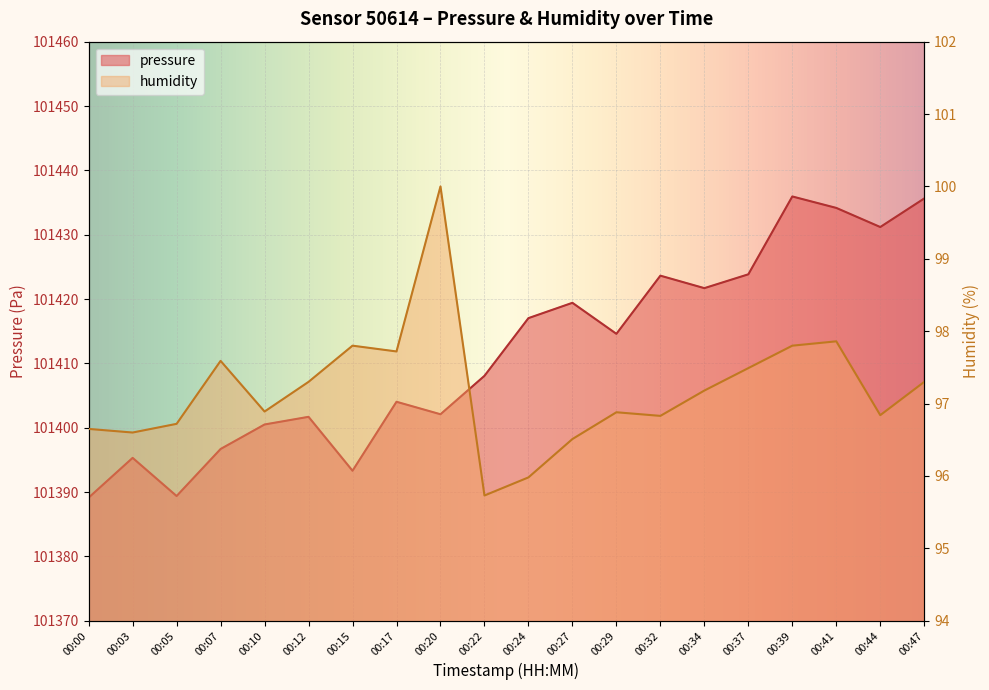

What is the difference between the humidity values at 00:27 and 00:29?

0.4